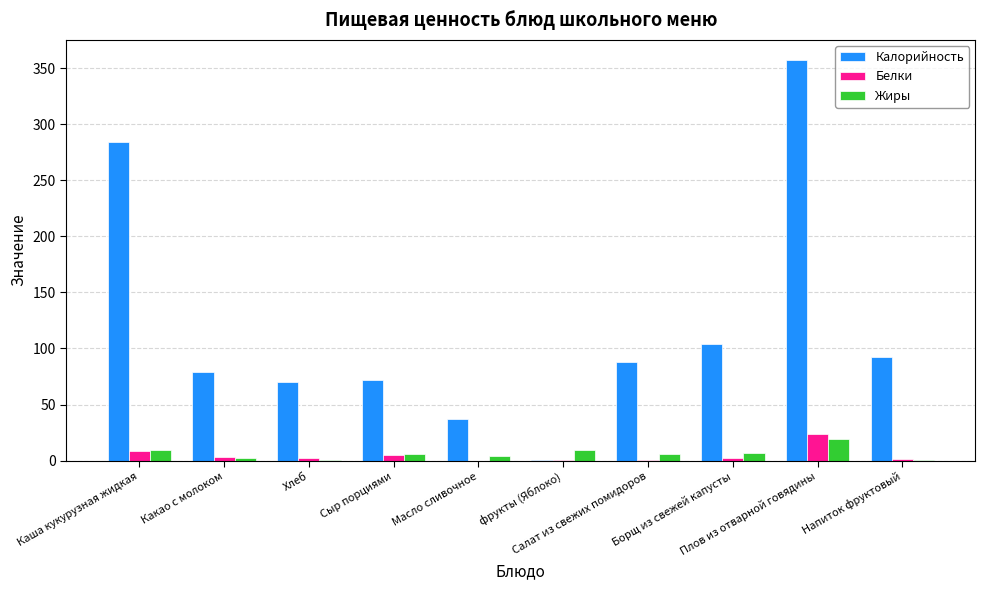

What is the greatest value displayed?

357.2